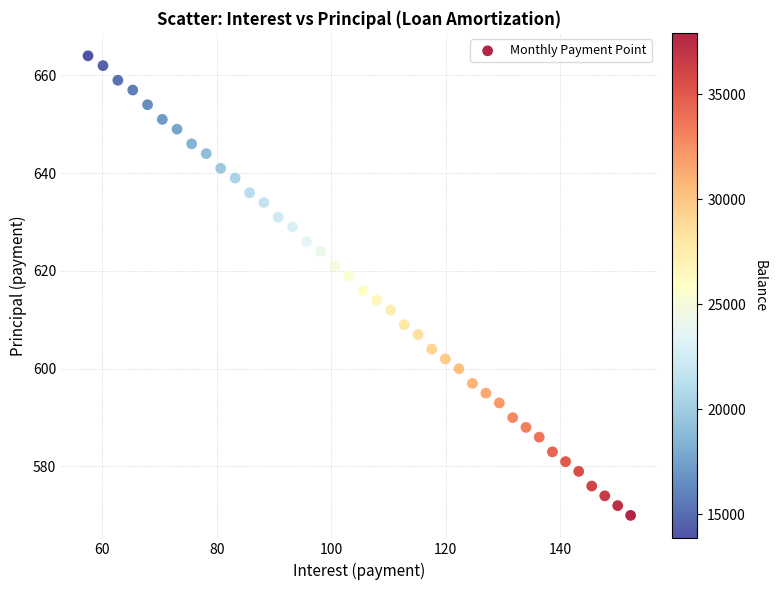

What is the range of Y values (max minus min)?

94